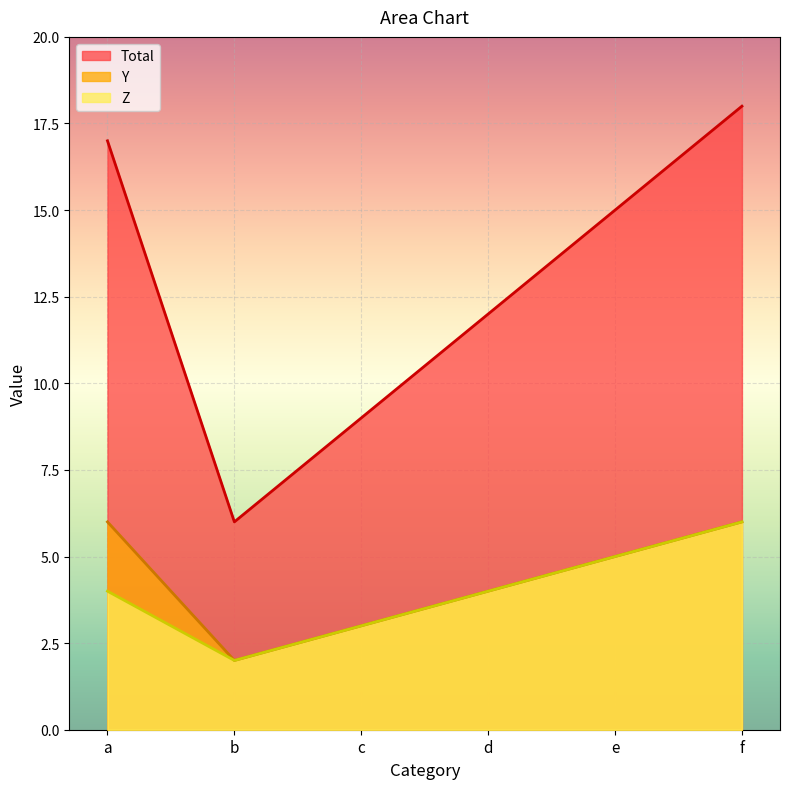

Is the value of Z at f greater than the value of Total at d?

No